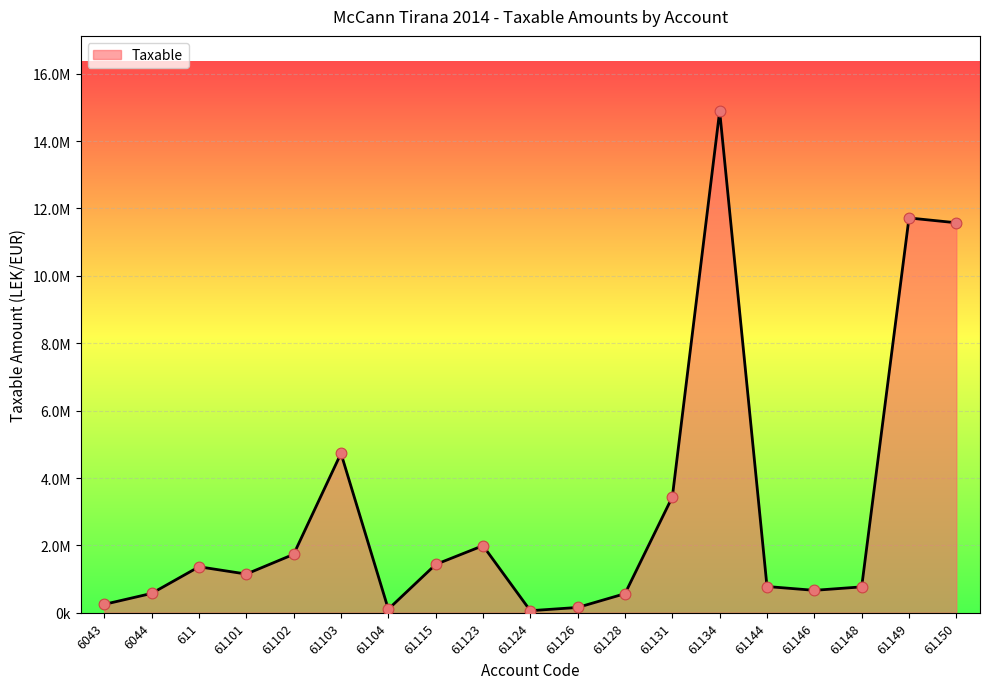

What is the change in value from 611 to 61115?

+67684.7